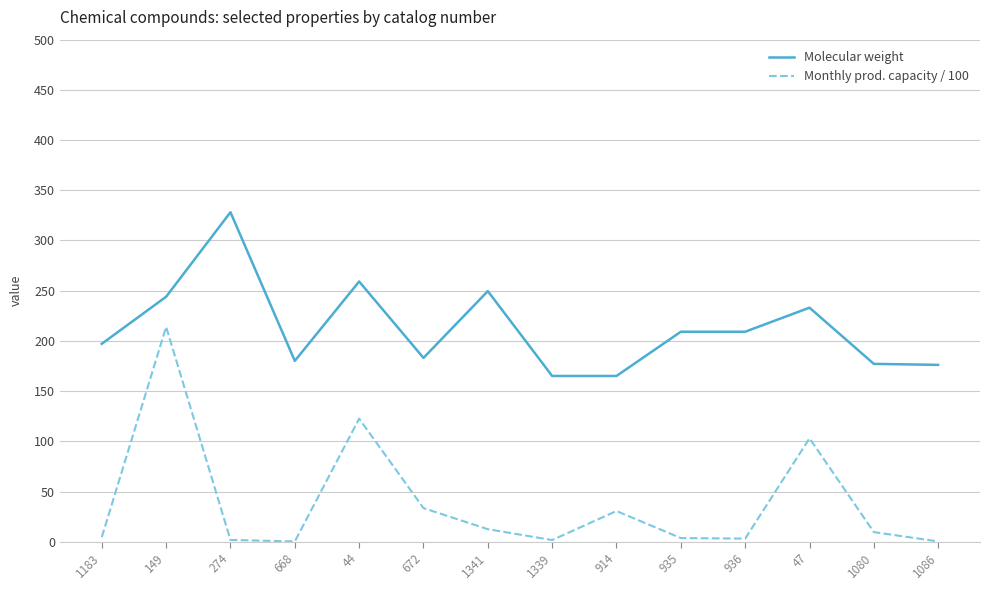

True or false: Molecular weight has a value of 209.1 at 936.

True